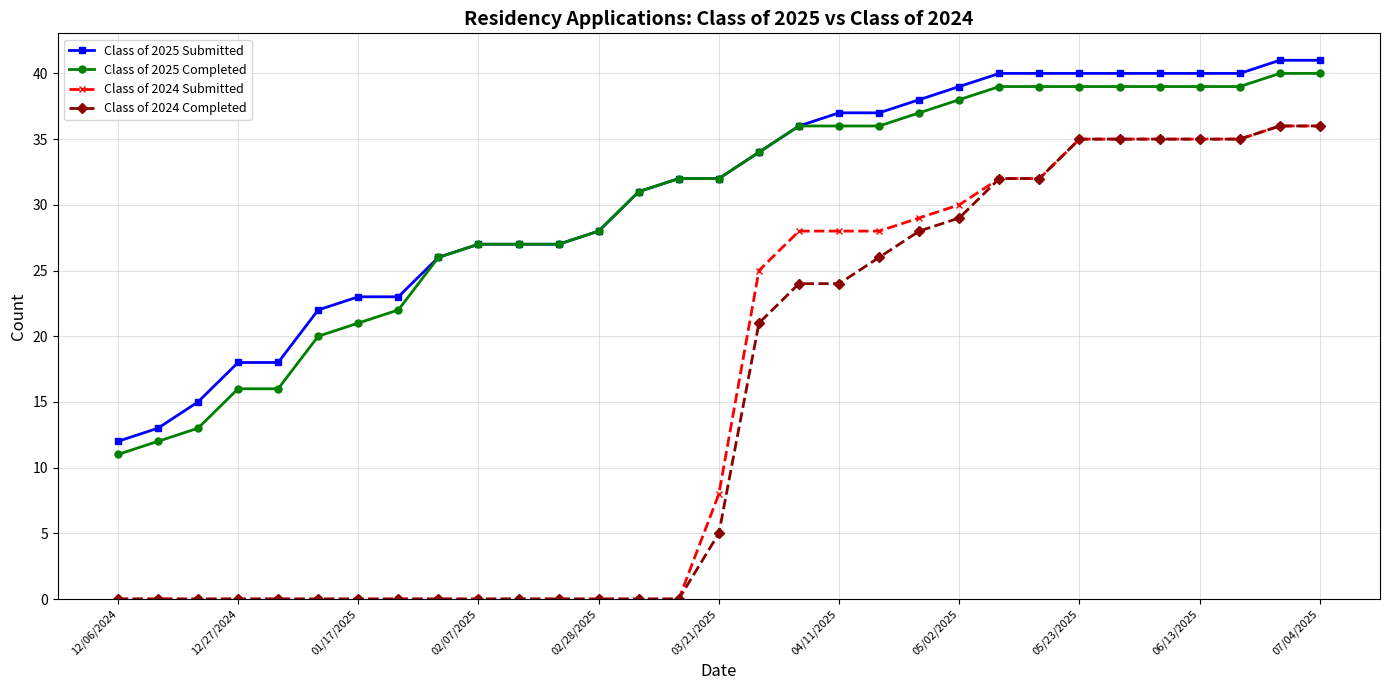

How many series are shown in this chart?

4